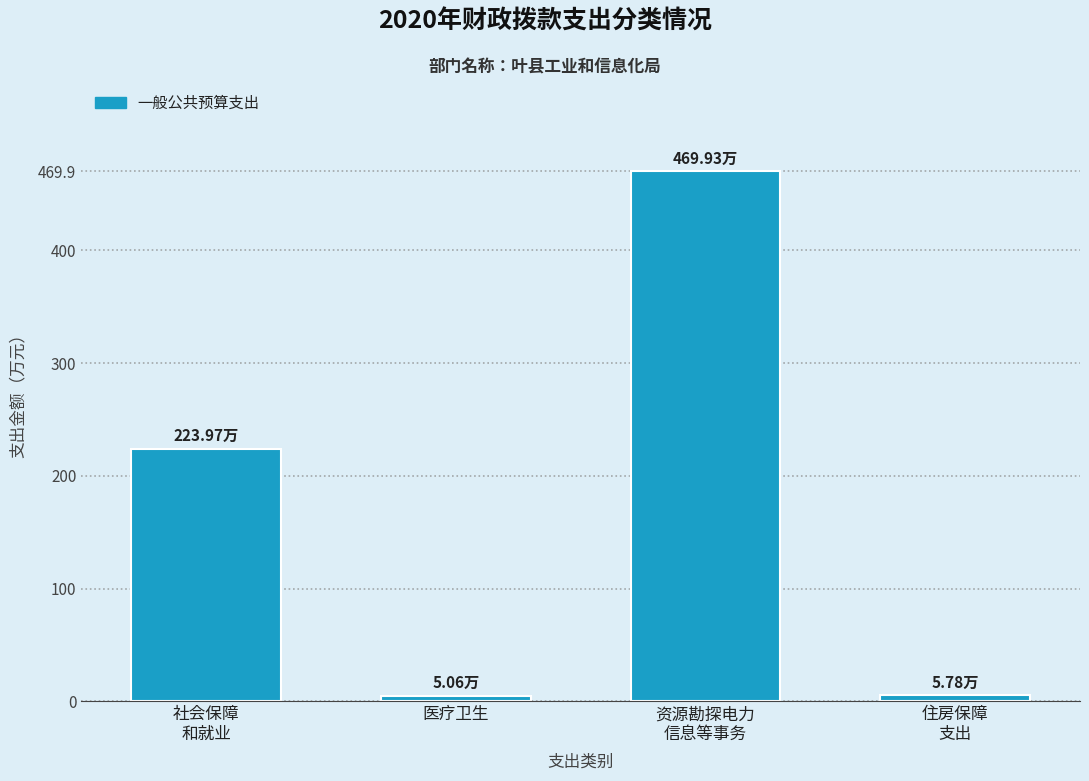

What is the label of the 2nd bar from the left?

医疗卫生